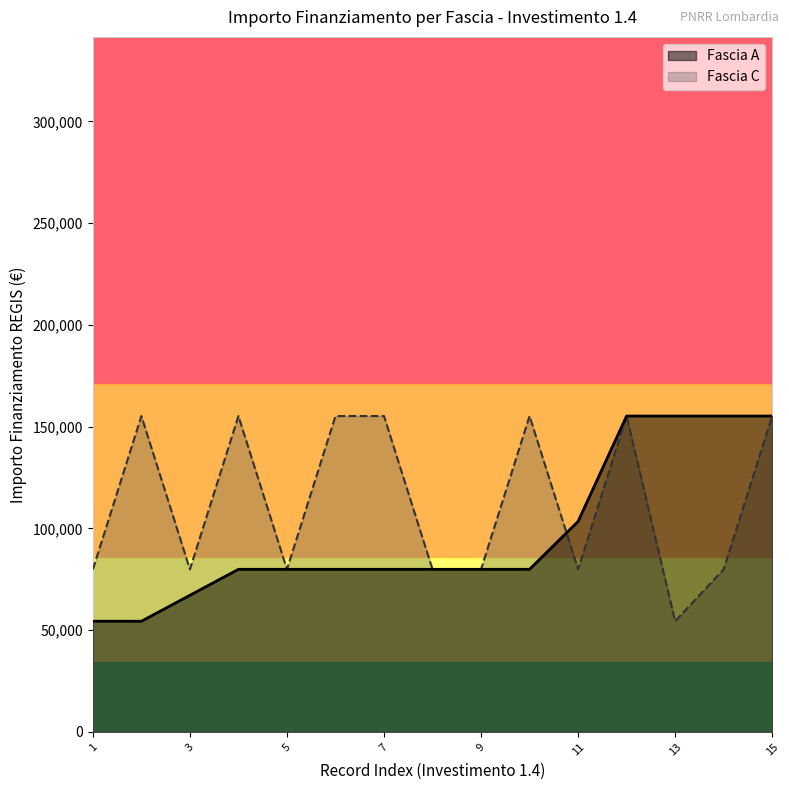

Count the number of categories in the chart.

15